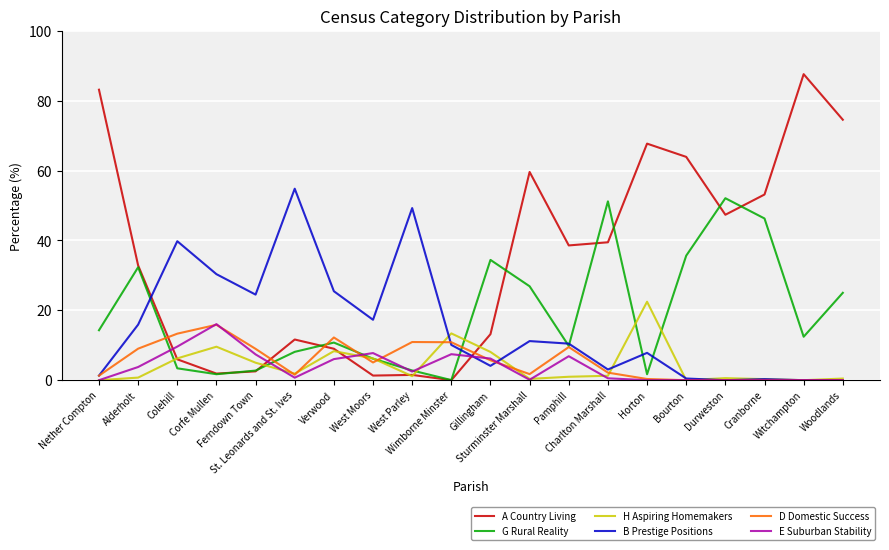

Which category has the highest value across all series?

Witchampton